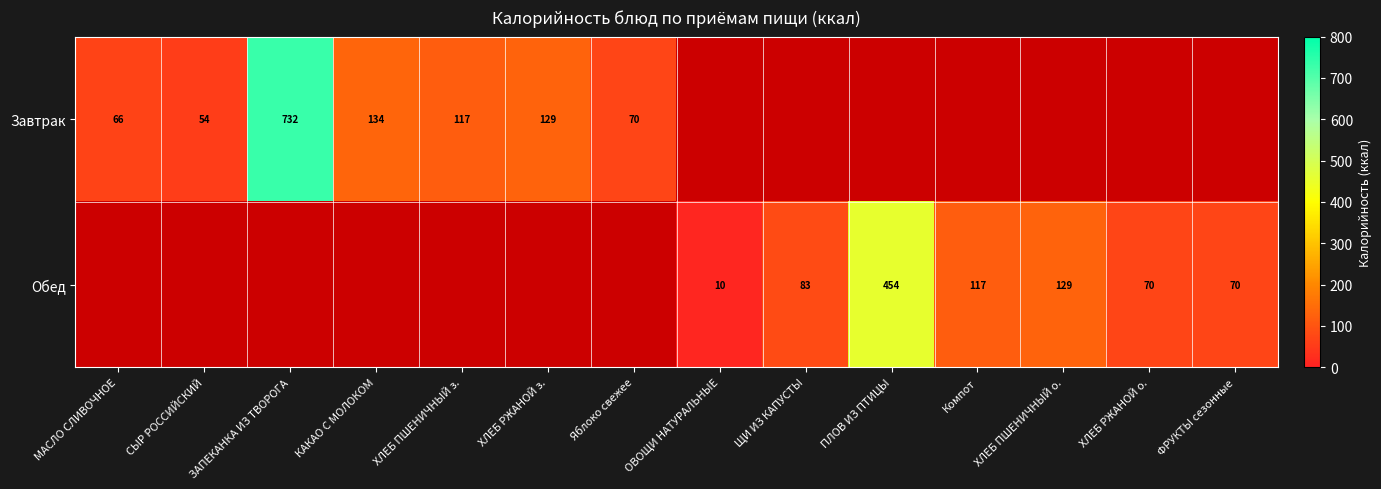

Which has a higher value, ЩИ ИЗ КАПУСТЫ or ХЛЕБ ПШЕНИЧНЫЙ о.?

ХЛЕБ ПШЕНИЧНЫЙ о.